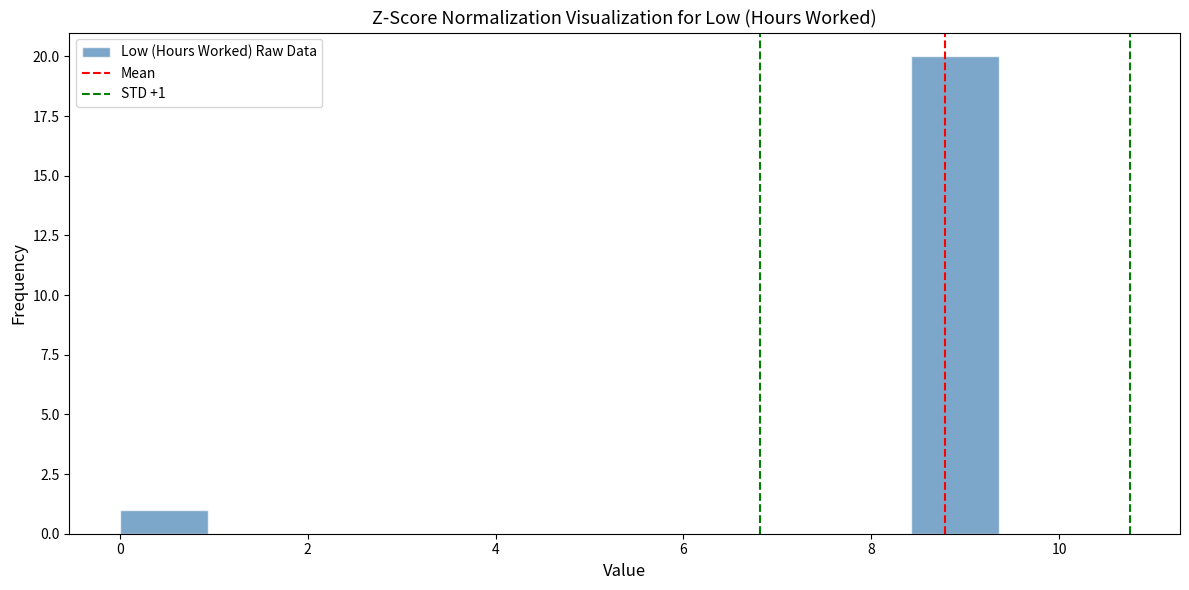

Which range on the x-axis has the tallest bar?

8.4 to 9.4